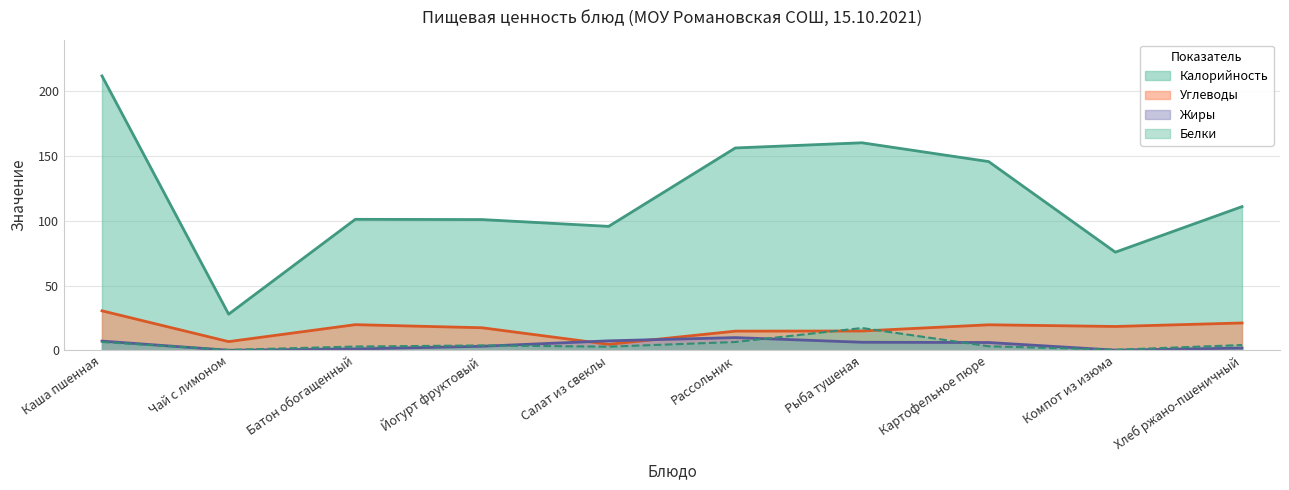

What is the value of the Углеводы point at the 9th from the left?

18.4